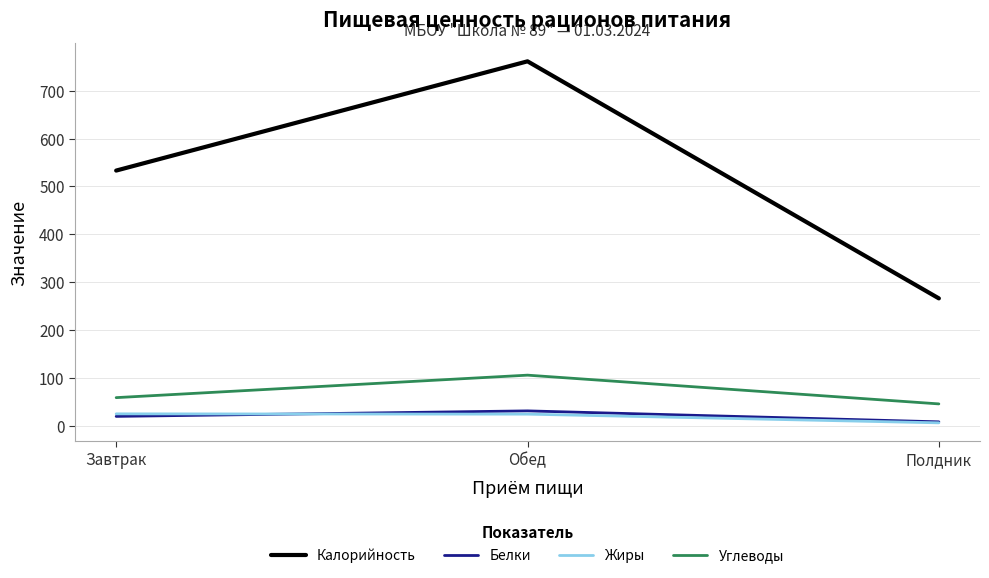

At which label does Углеводы reach its peak?

Обед